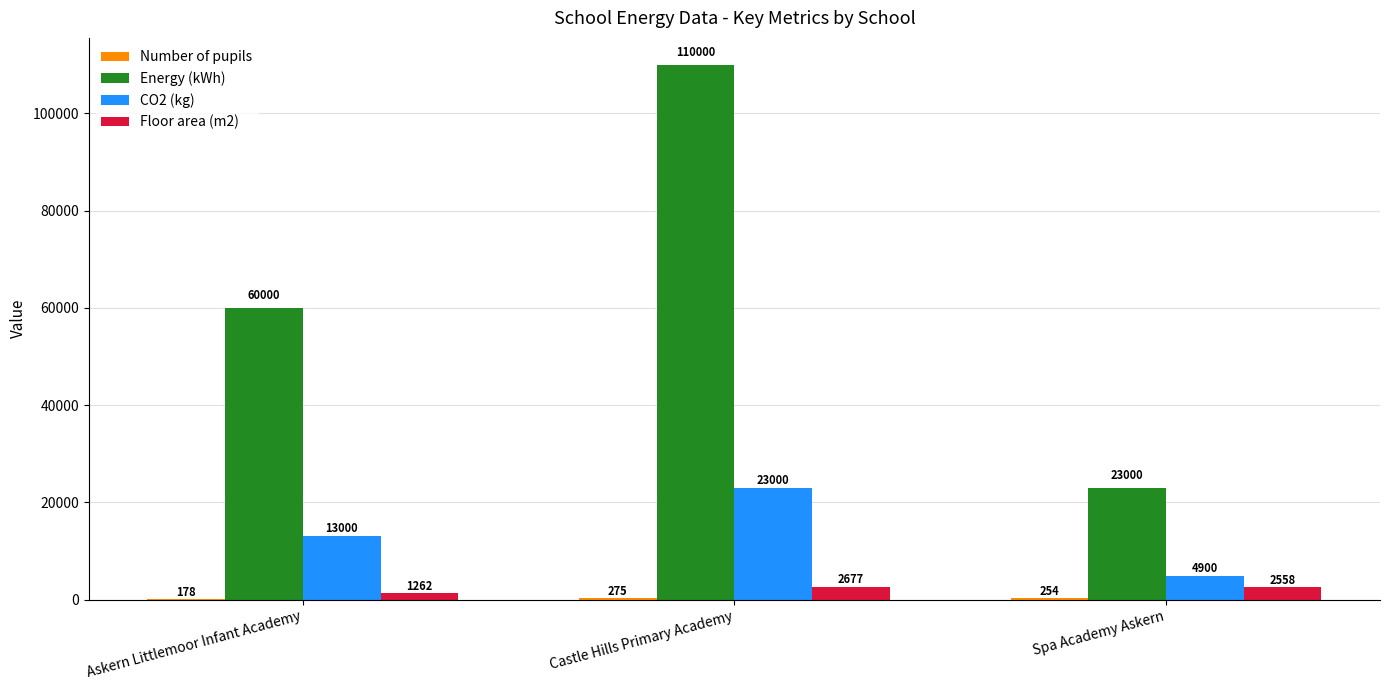

At which label does Floor area (m2) first exceed 2558?

Castle Hills Primary Academy